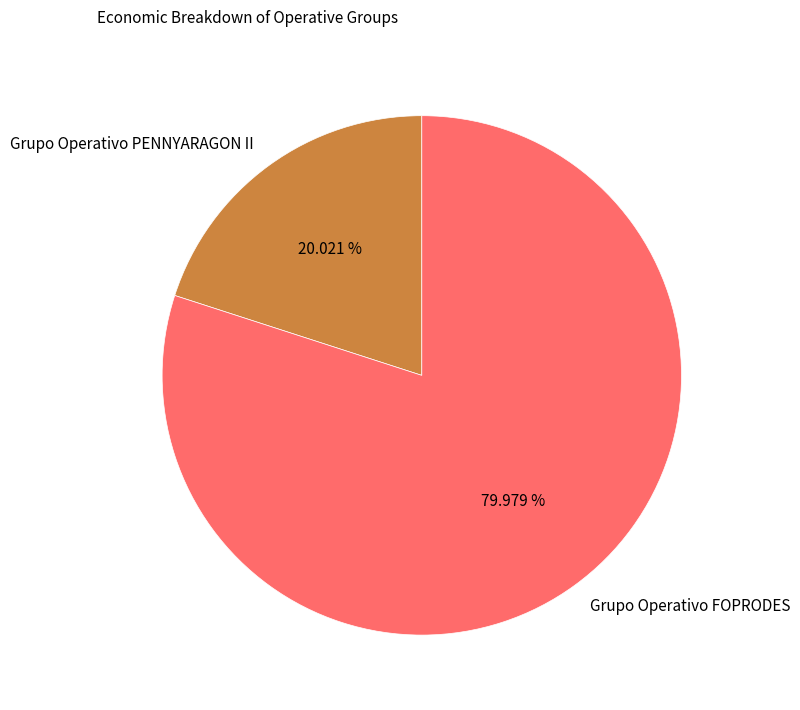

Is Grupo Operativo PENNYARAGON II the majority of the pie?

No